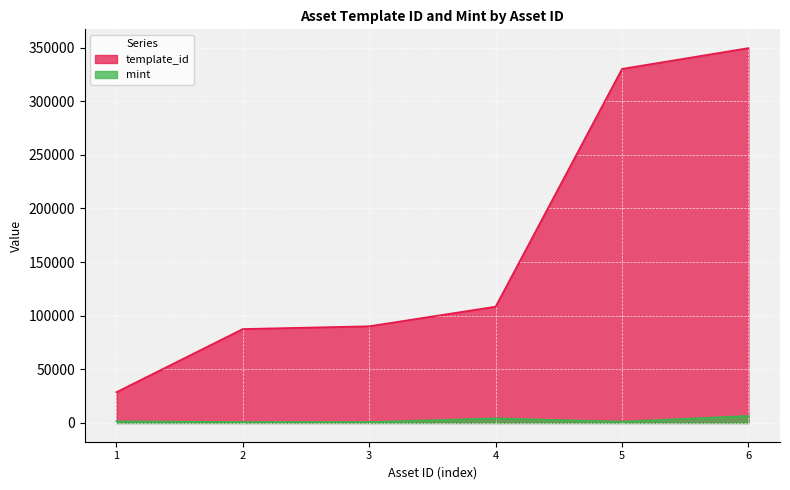

List the series in order of their peak value, highest first.

template_id, mint